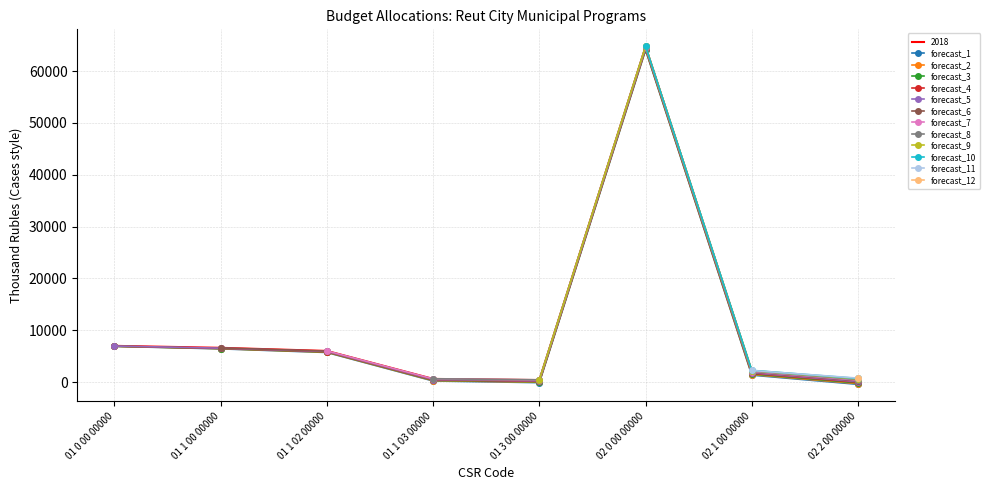

The value of 2018 at 01 1 02 00000 is 2770.9. True or false?

False